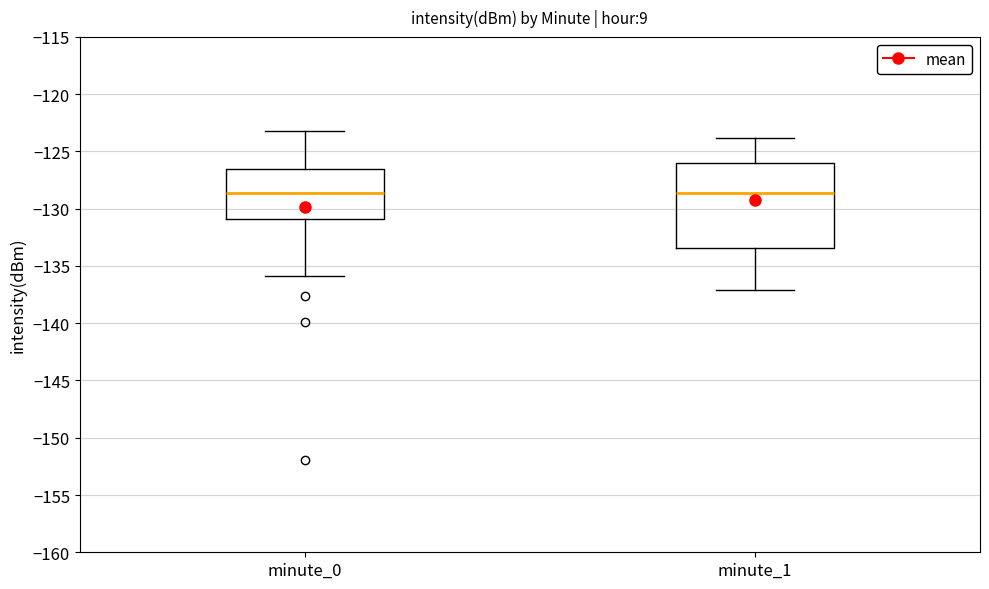

Reading left to right, read every box against the y-axis: the position of its median line, the range the box covers, and the ends of its whiskers. The values are not printed on the chart, so give them approximately, as read against the axis.

minute_0: median -128.5, box -131.0 to -126.5, whiskers -136.0 to -123.0
minute_1: median -128.5, box -133.5 to -126.0, whiskers -137.0 to -124.0